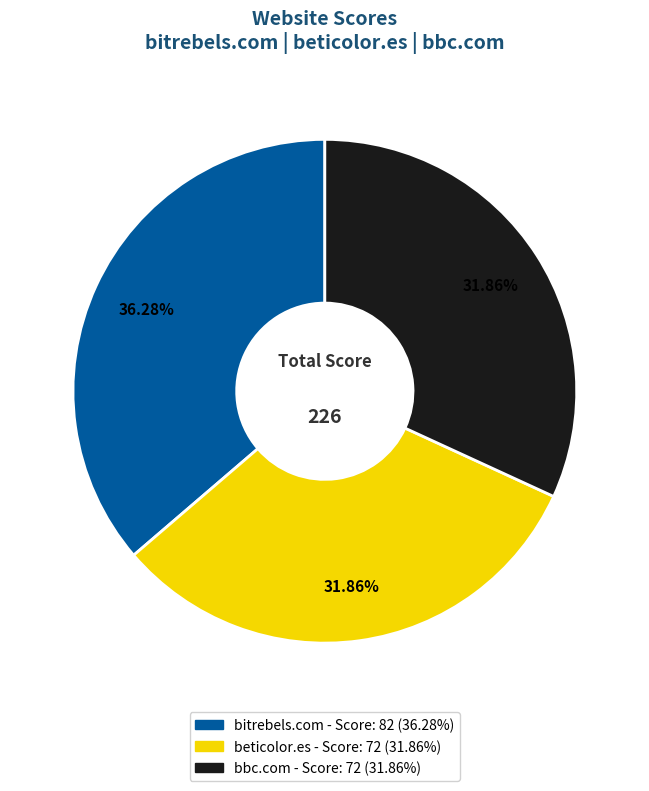

Approximately how many times larger is the value at bitrebels.com compared to beticolor.es?

1.1